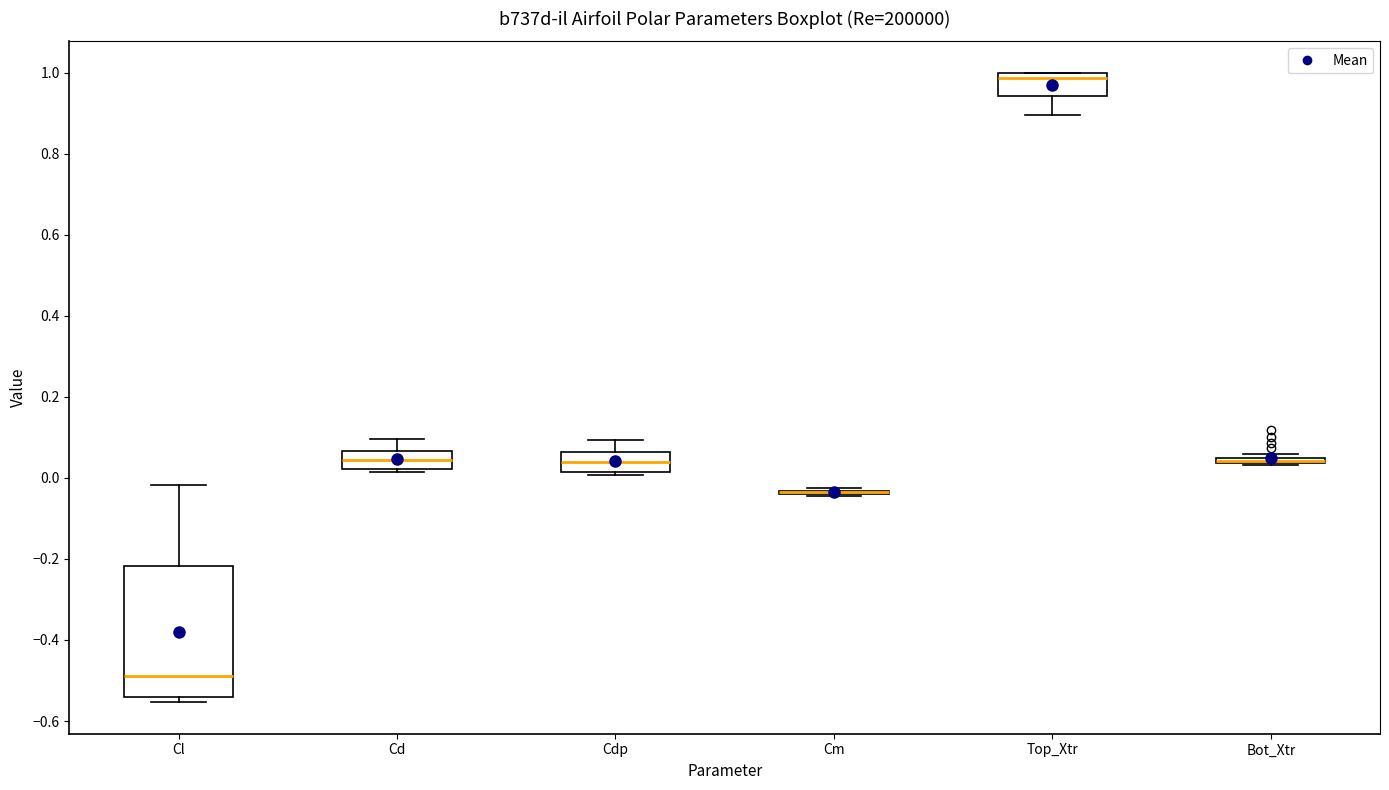

Which box is the tallest, from its lower edge to its upper edge?

Cl